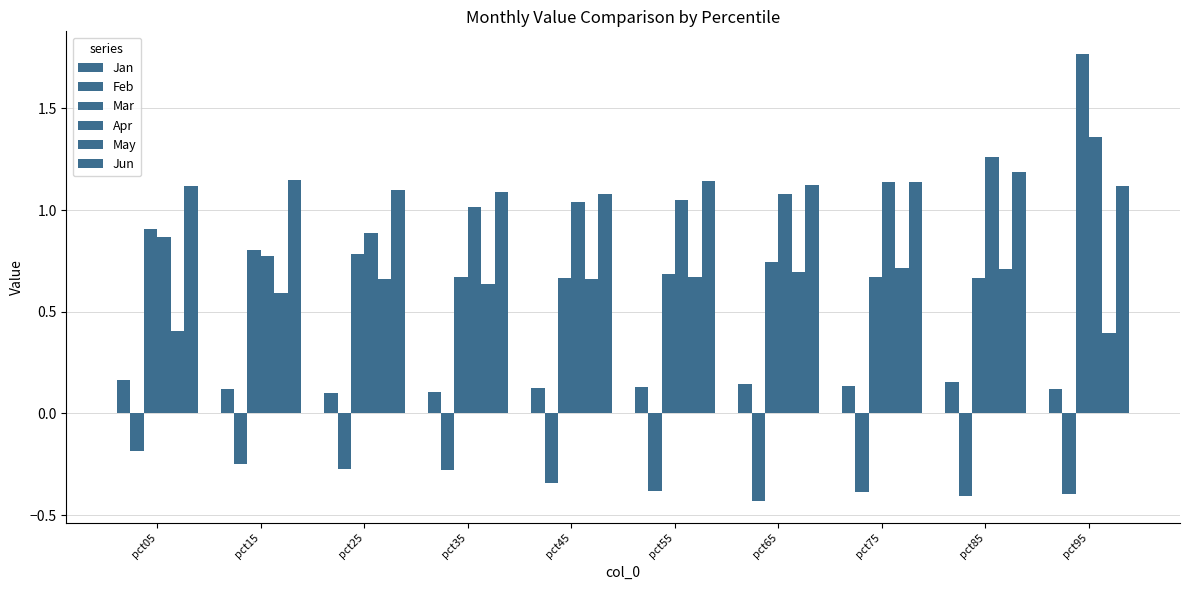

At which label is Feb closest to 0?

pct05